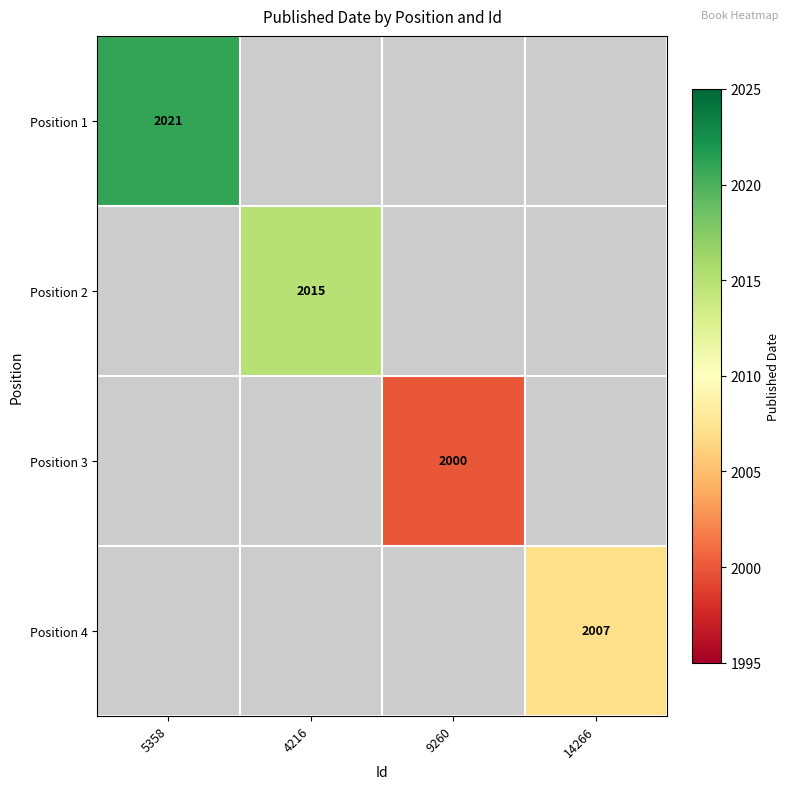

The Position 2 series shows 2917 at 4216. True or false?

False